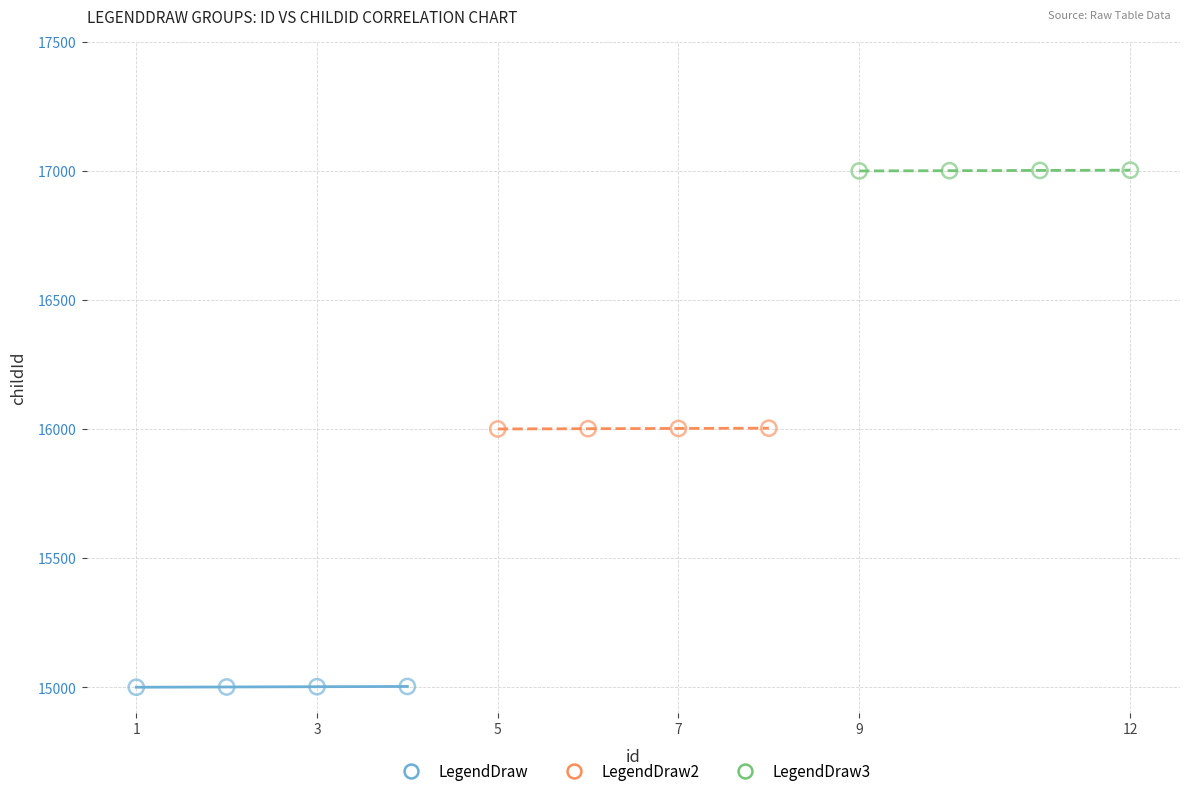

Which series contains the highest Y value?

LegendDraw3